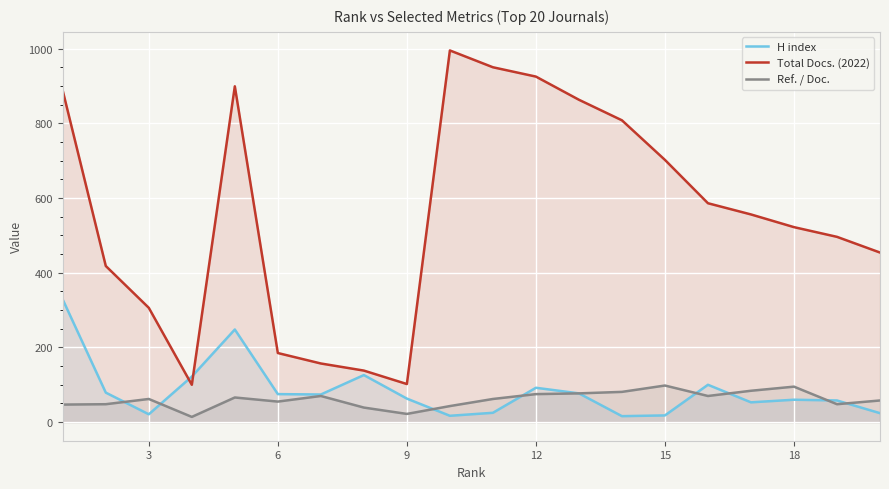

Rank the series by their maximum value, from lowest to highest.

Ref. / Doc., H index, Total Docs. (2022)